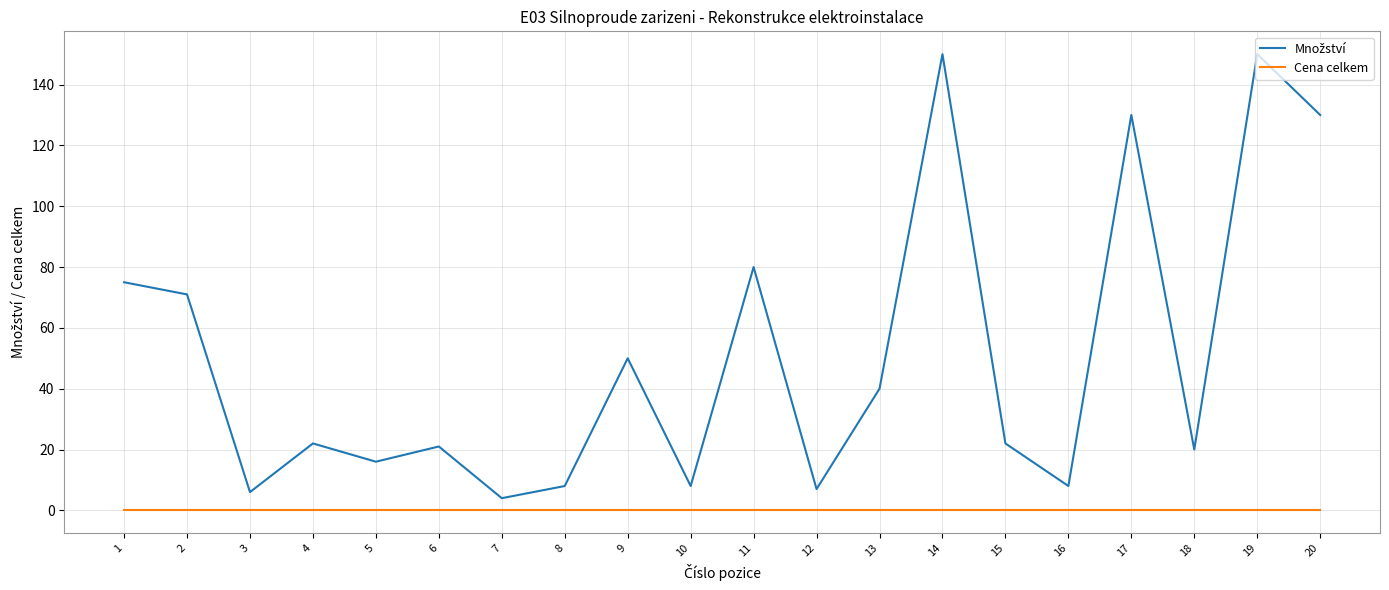

What is the maximum value shown in the chart?

150